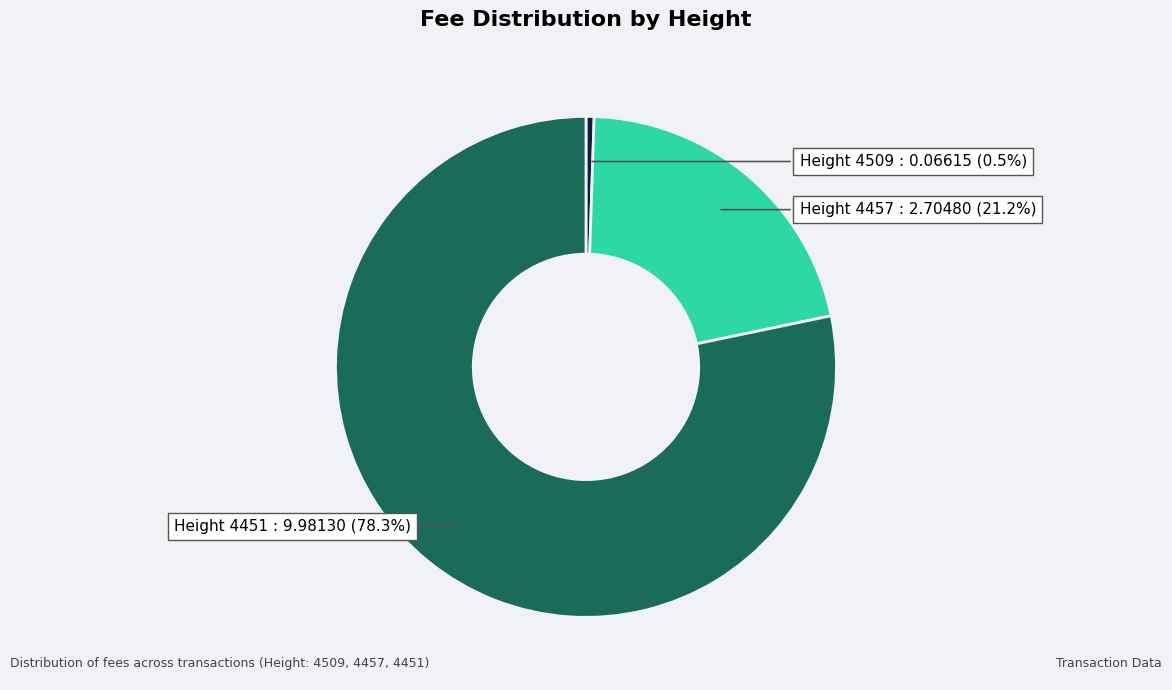

Which slice represents more than half of the pie?

Height 4451